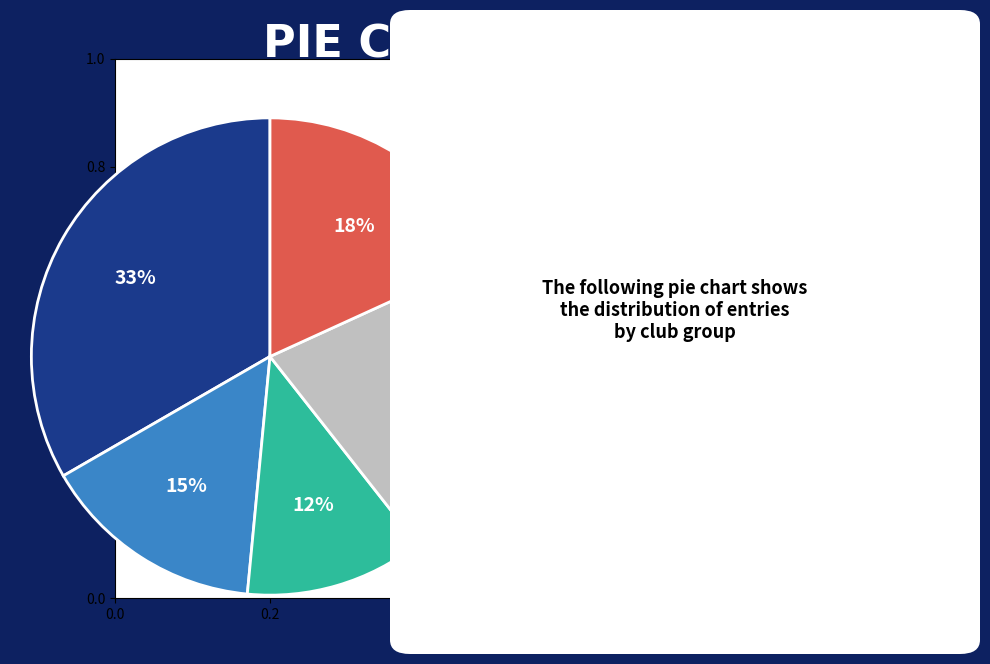

To the nearest percent, what is the difference between the largest and smallest slice percentages?

21%